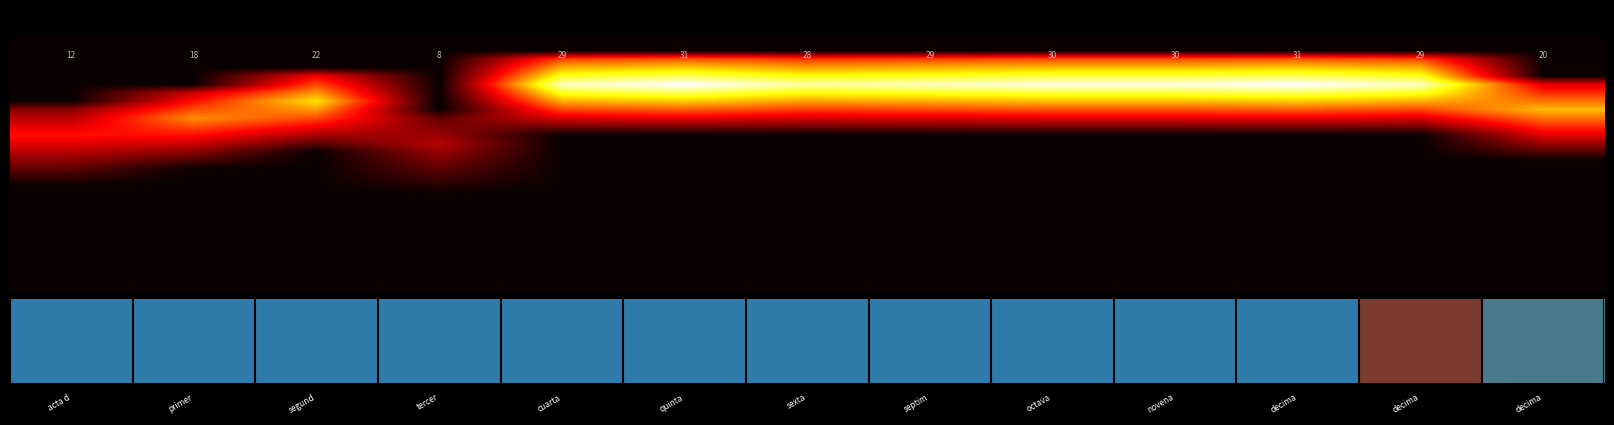

What is the difference between the highest and lowest values at decima?

1.0